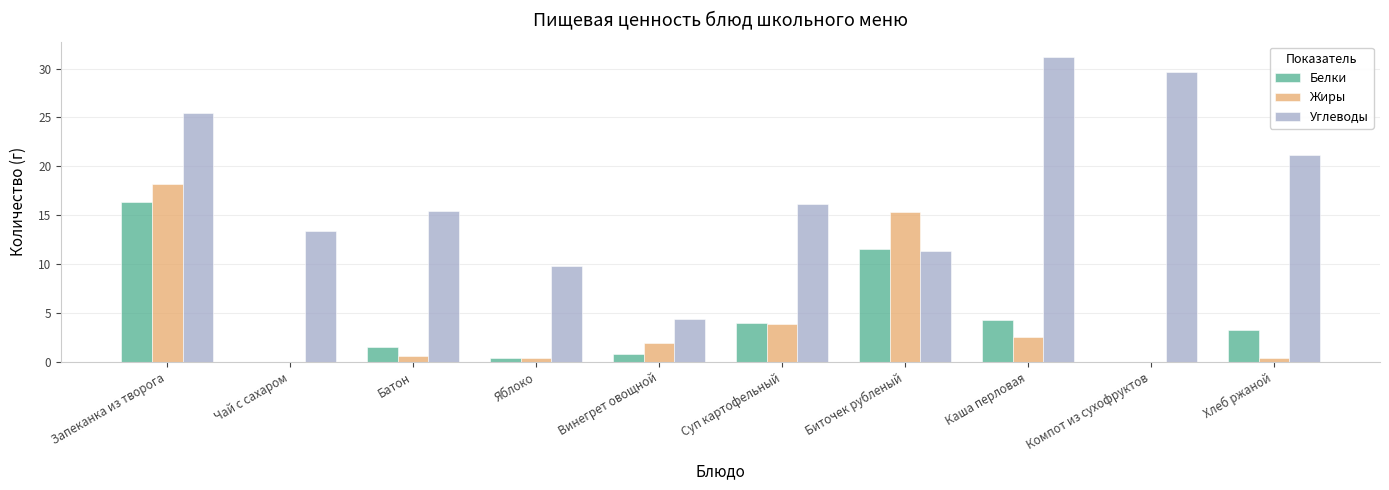

Where is Жиры nearest to the value 9?

Суп картофельный